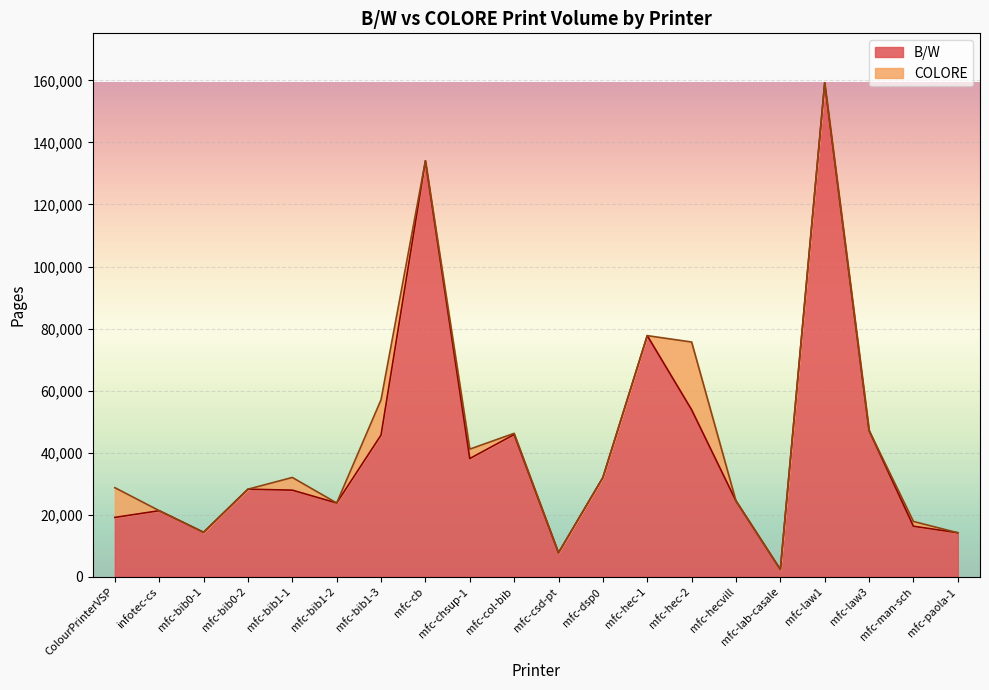

Which has a higher value, infotec-cs or mfc-hec-2?

mfc-hec-2